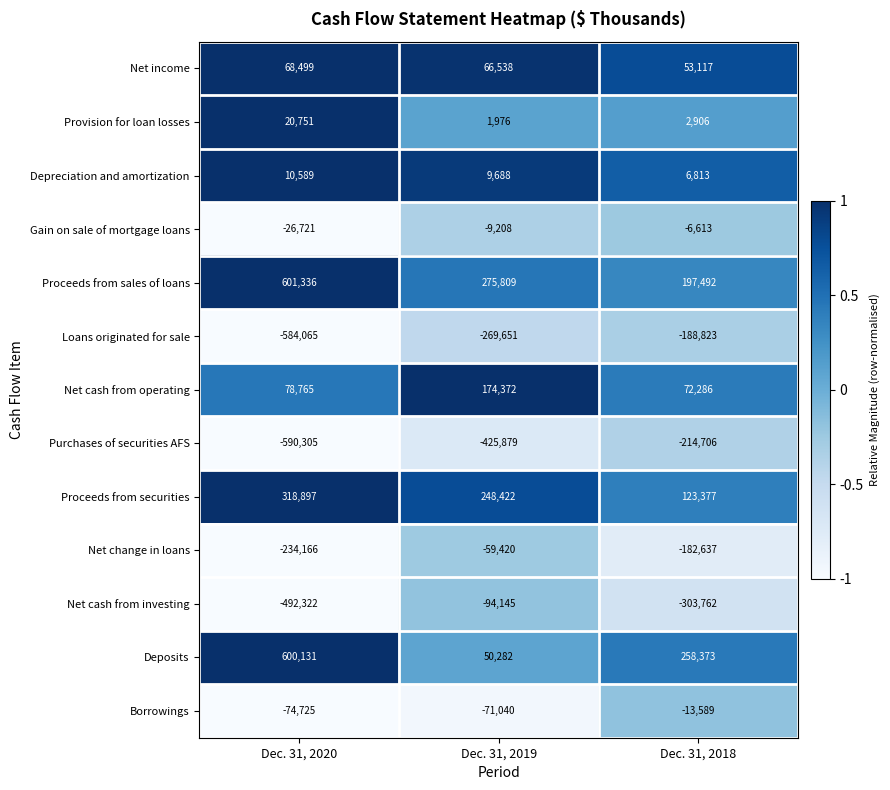

List the labels in order of Borrowings value, largest first.

Dec. 31, 2018, Dec. 31, 2019, Dec. 31, 2020